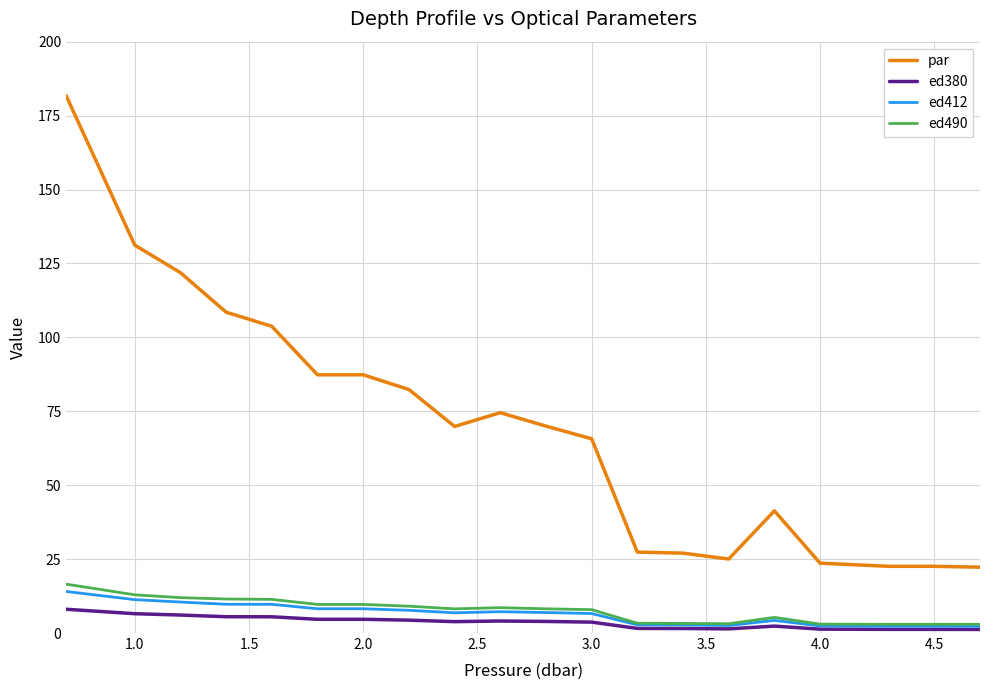

True or false: ed490 and par cross at least once.

False